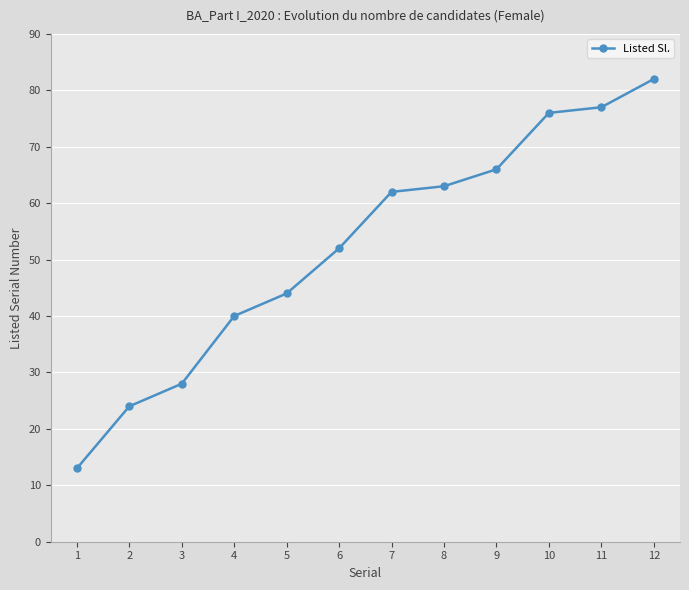

Rank the categories by value from lowest to highest.

1, 2, 3, 4, 5, 6, 7, 8, 9, 10, 11, 12